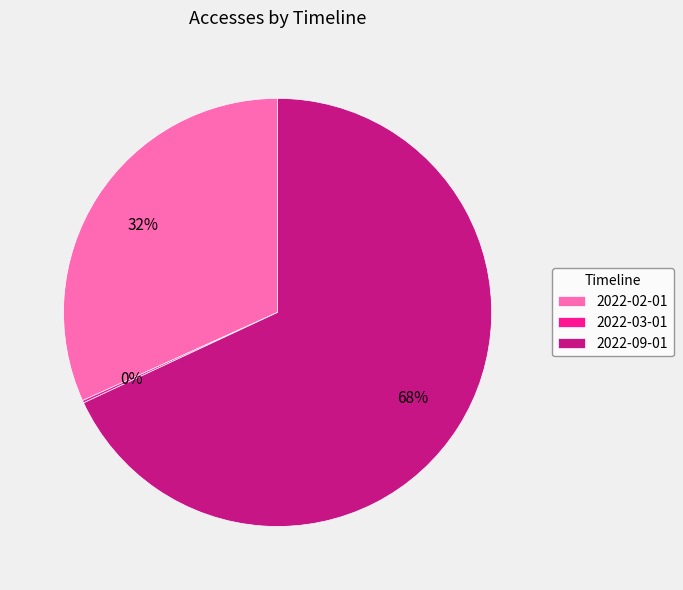

Is the sum of 2022-09-01 and 2022-02-01 greater than half?

Yes